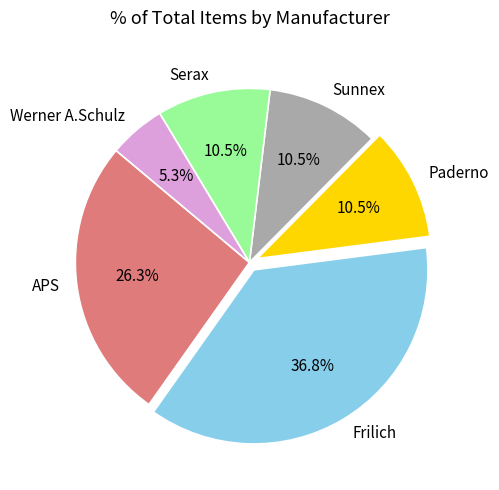

What is the ratio of the value at Paderno to the value at Werner A.Schulz?

2.0